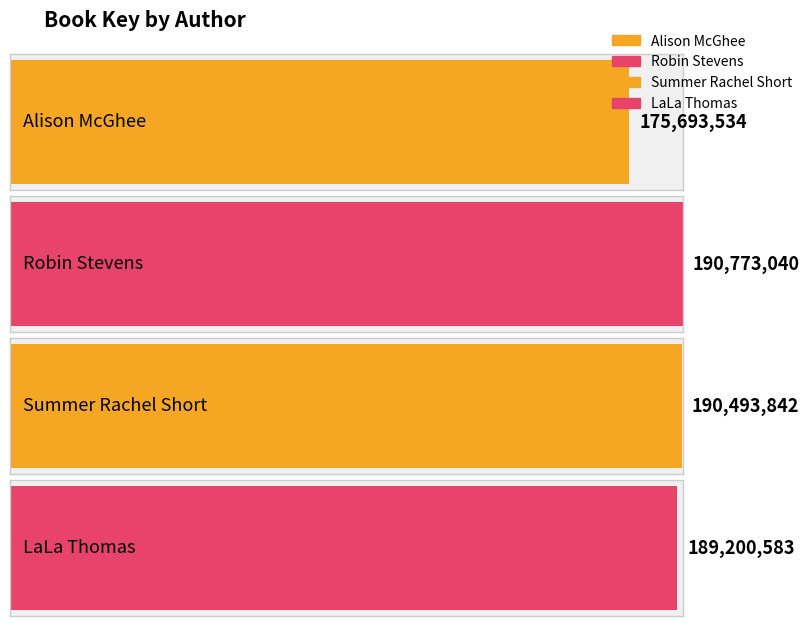

The chart shows a value of 275980396 at Robin Stevens. True or false?

False